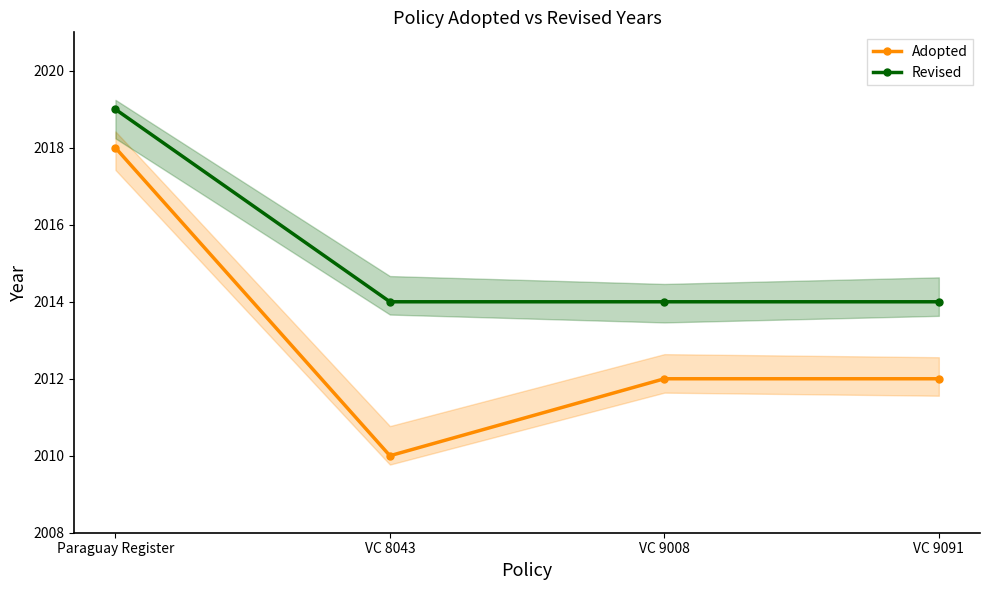

What is the sum of the Revised values at VC 9008 and VC 8043?

4028